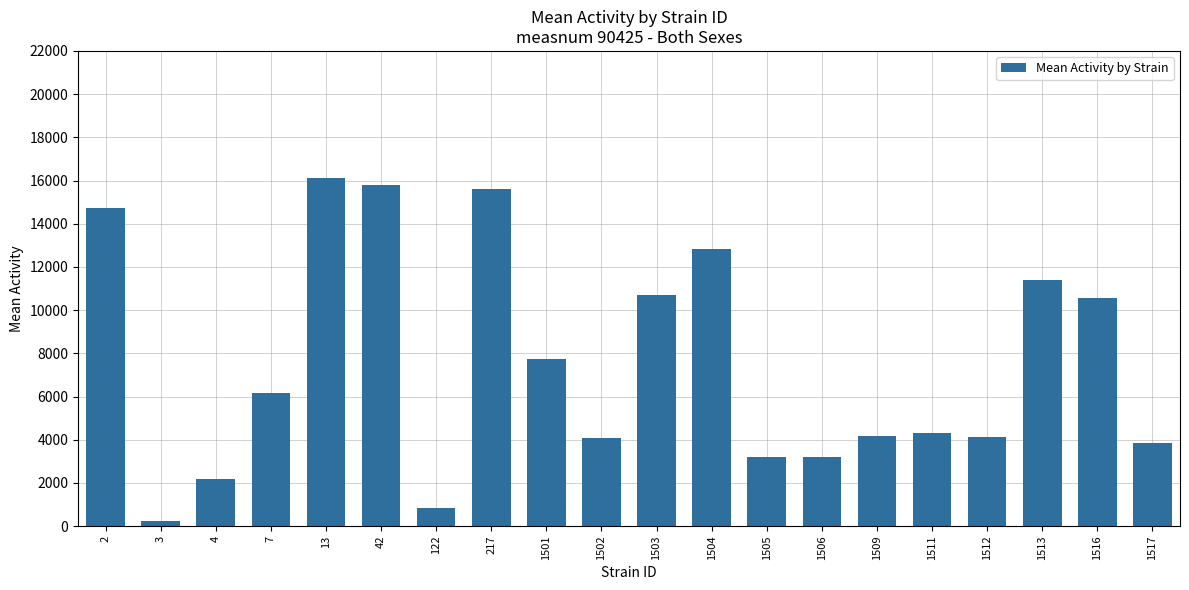

At which label does the data first exceed 6154?

2